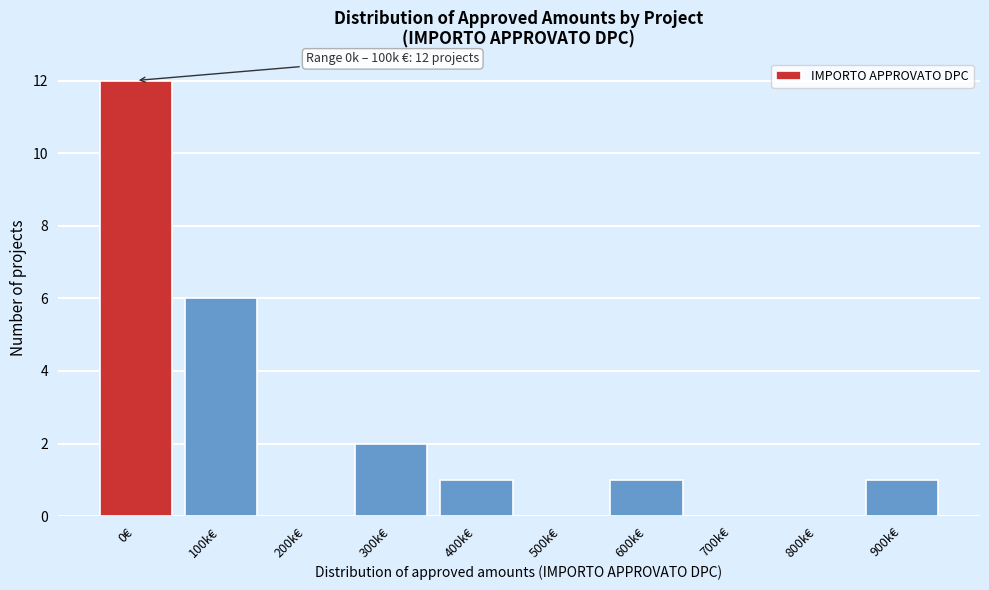

Reading left to right, extract all data points from this chart.

0€=12	100k€=6	200k€=0	300k€=2	400k€=1	500k€=0	600k€=1	700k€=0	800k€=0	900k€=1